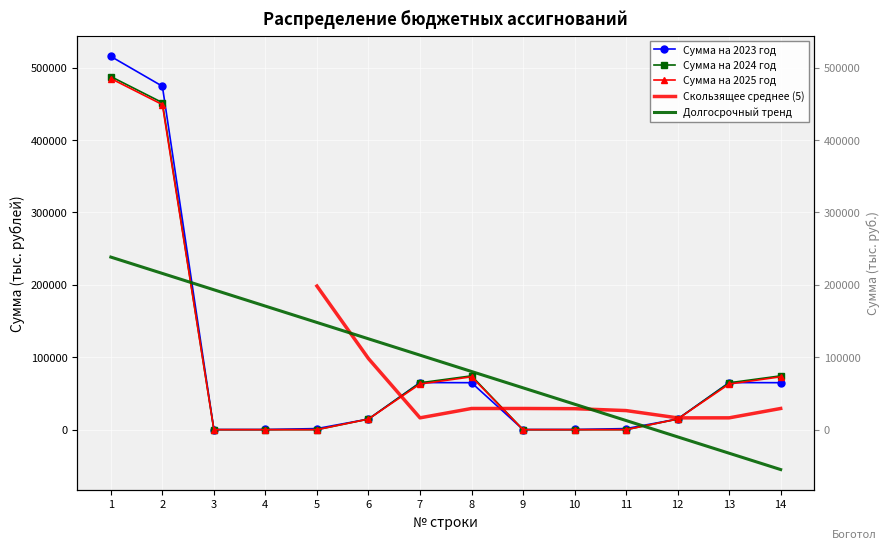

Which category has the lowest value across all series?

3